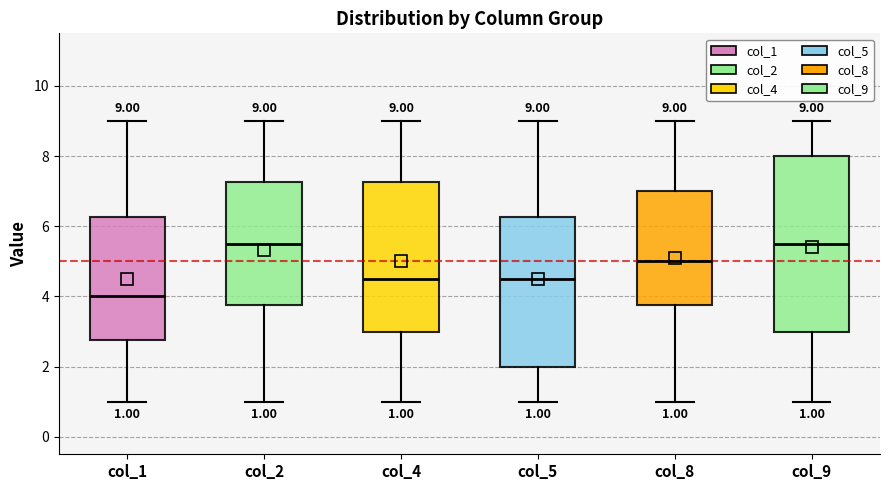

Which box is the tallest, from its lower edge to its upper edge?

col_9